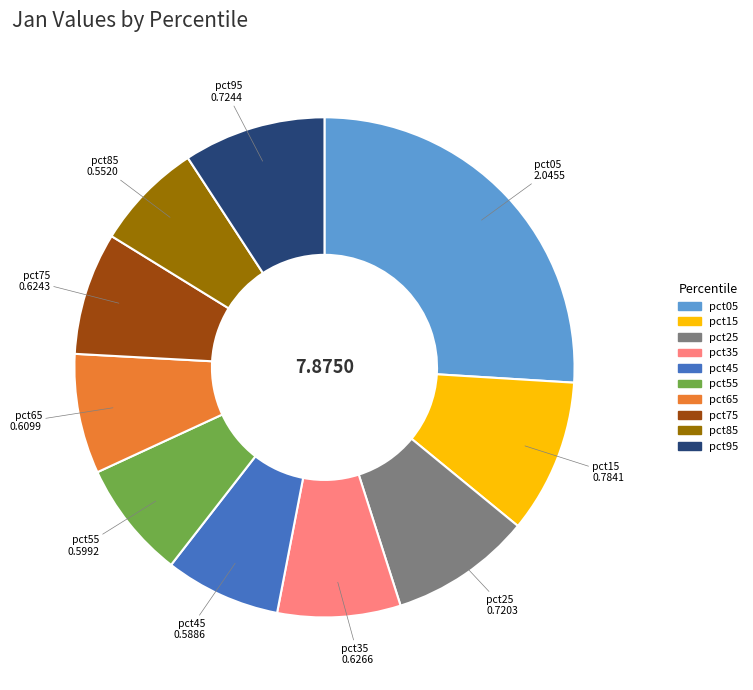

Is there any slice that represents more than half of the pie?

No